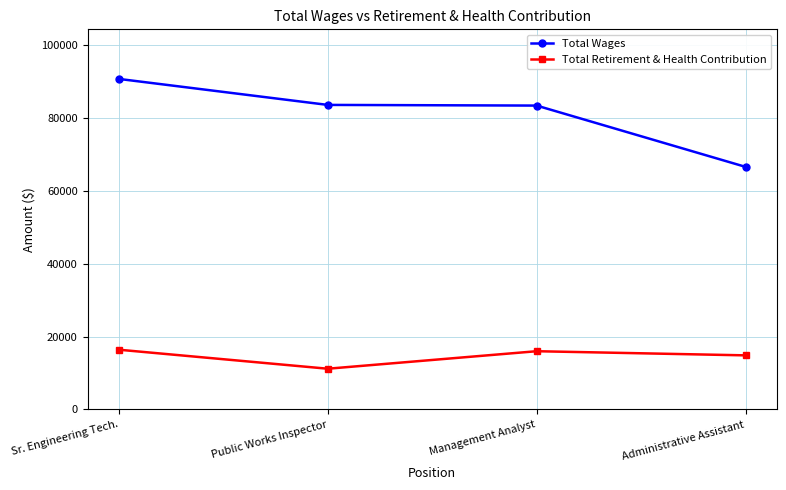

At which category does Total Retirement & Health Contribution reach its first local peak?

Management Analyst